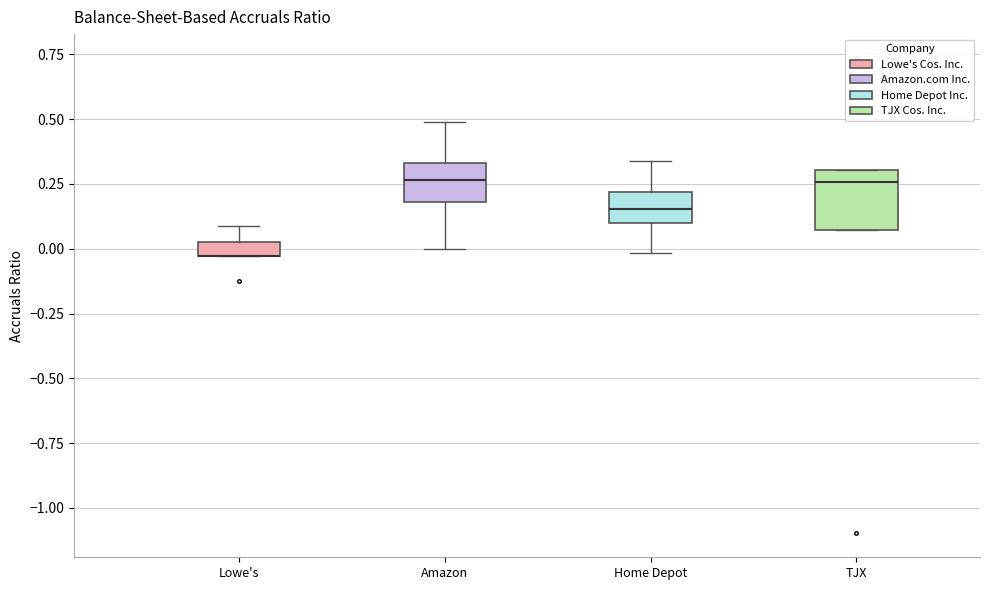

Where is the lower edge of the box for Amazon on the y-axis? The values are not printed on the chart, so give them approximately, as read against the axis.

0.20